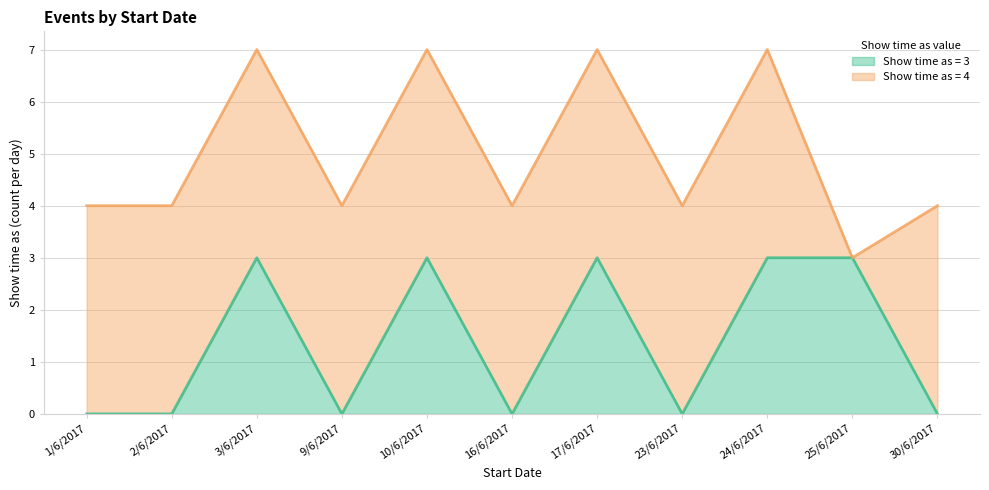

What is the difference between the maximum and minimum values?

3